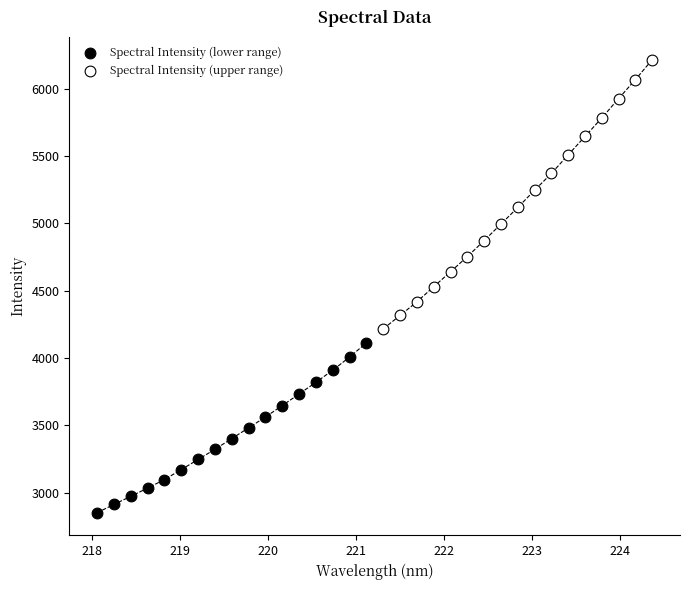

What are all the series names shown in the legend?

Spectral Intensity (lower range), Spectral Intensity (upper range)